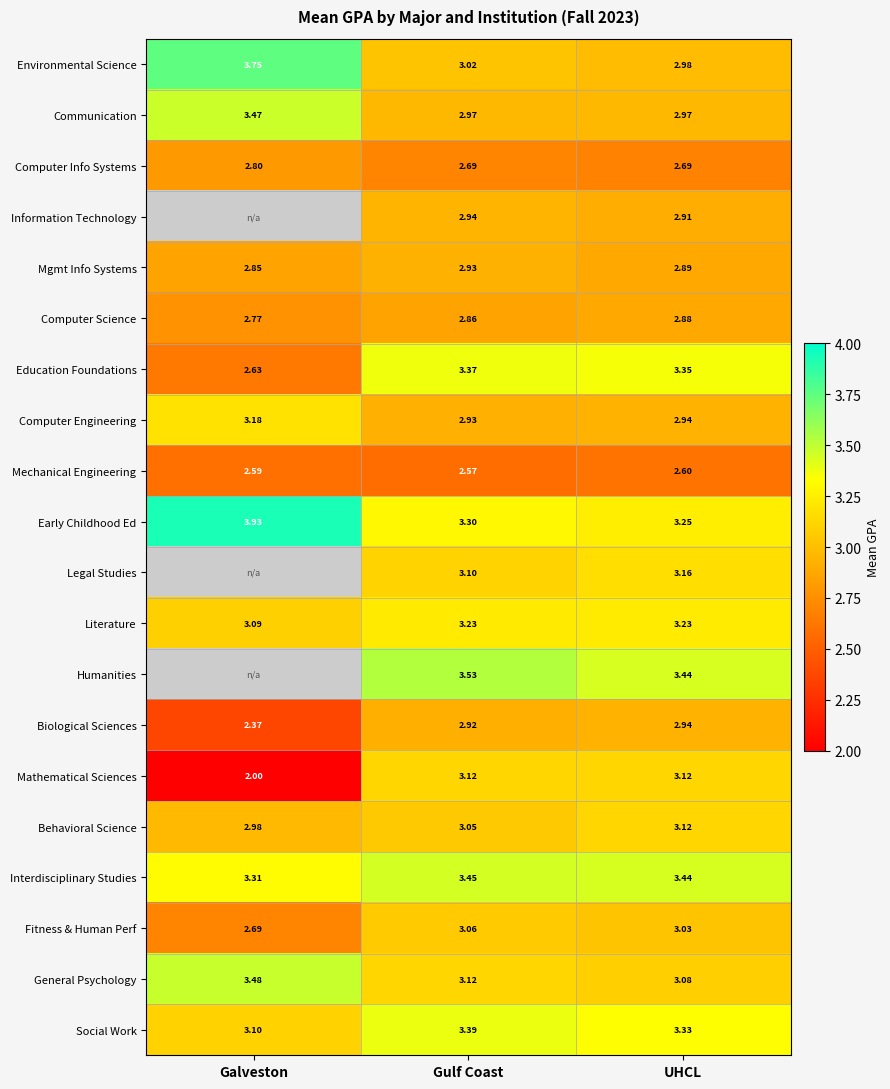

Count the number of categories in the chart.

3